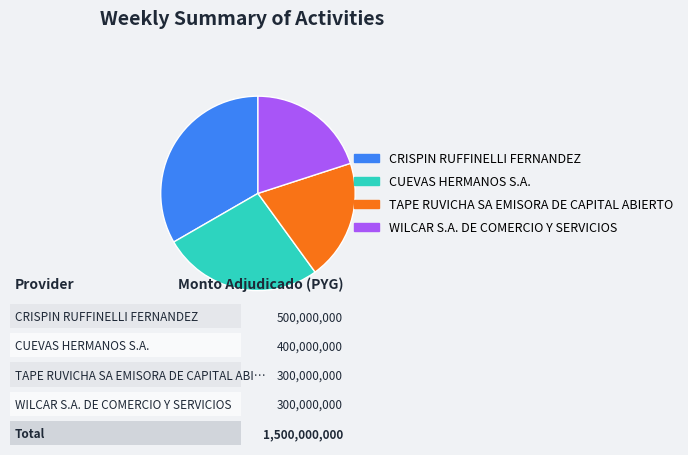

What is the smallest slice in the pie chart?

TAPE RUVICHA SA EMISORA DE CAPITAL ABIERTO